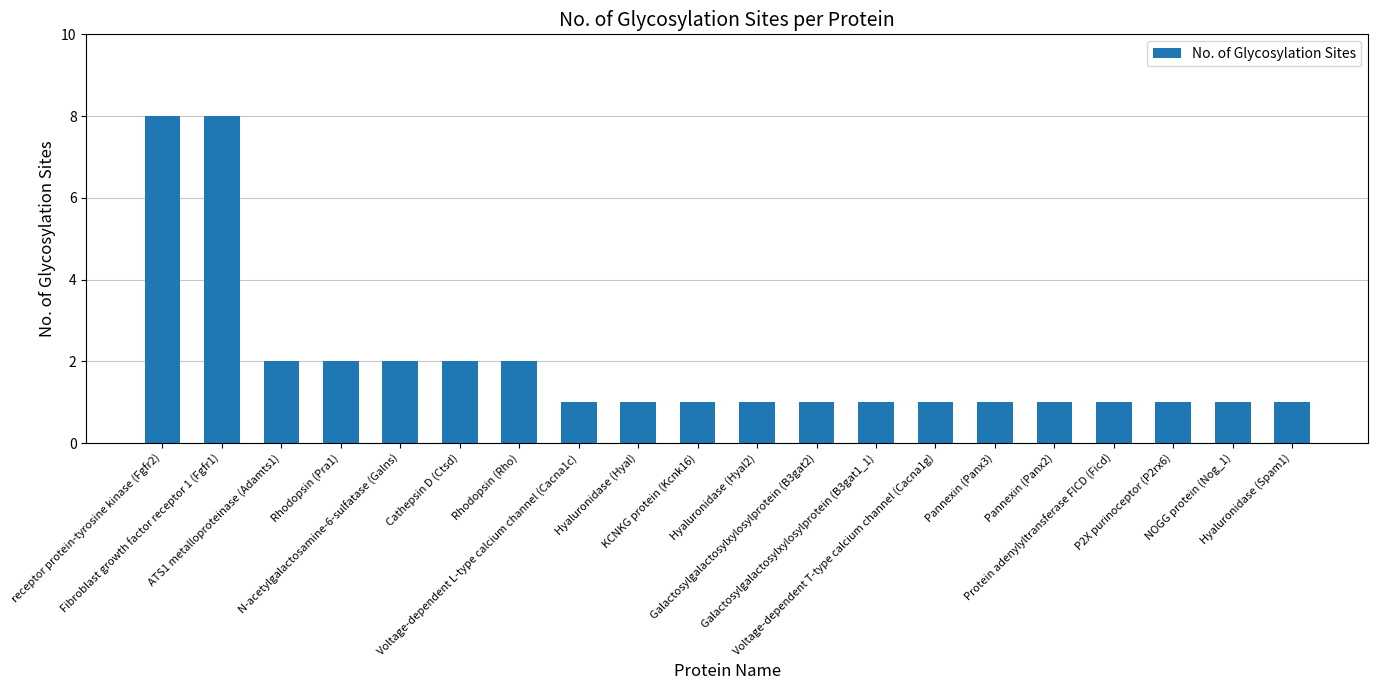

Approximately how many times larger is the value at KCNKG protein (Kcnk16) compared to NOGG protein (Nog_1)?

1.0